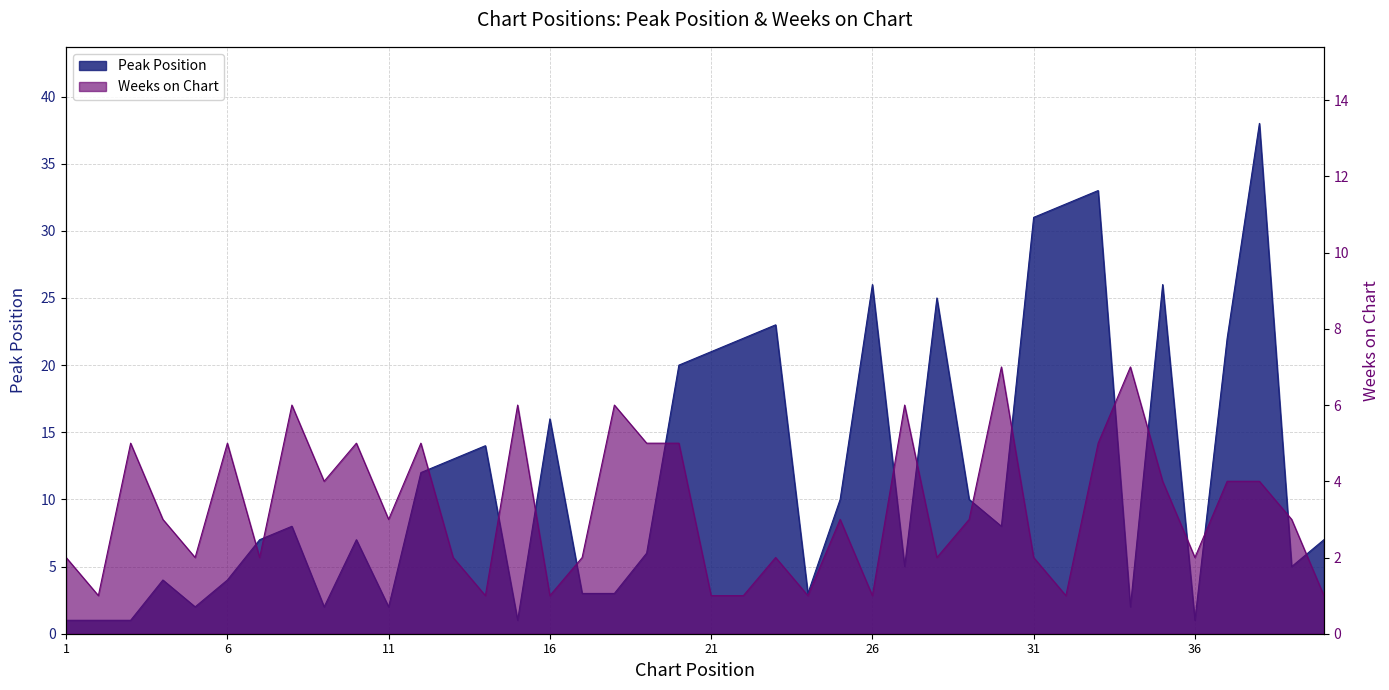

What are all the series names shown in the legend?

Peak Position, Weeks on Chart